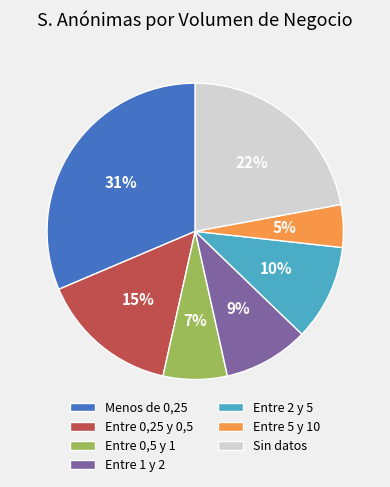

Rank the categories by value from highest to lowest.

Menos de 0,25, Sin datos, Entre 0,25 y 0,5, Entre 2 y 5, Entre 1 y 2, Entre 0,5 y 1, Entre 5 y 10